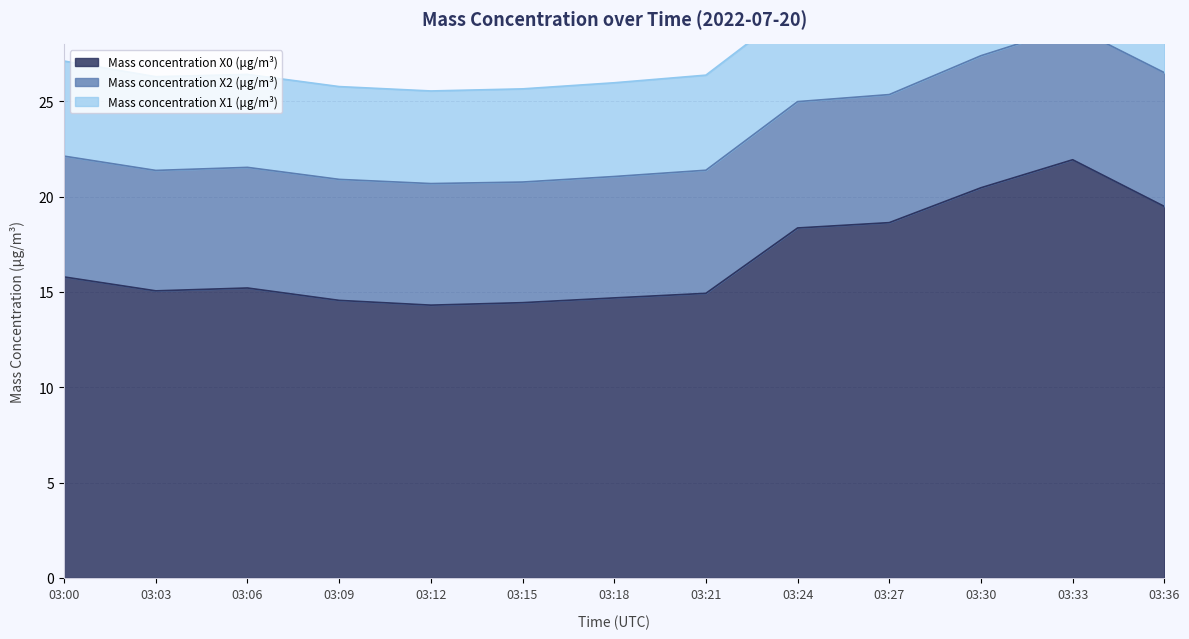

Reading left to right, what are all the values shown in this chart?

Mass concentration X0 (μg/m³): 03:00=15.8	03:03=15.1	03:06=15.2	03:09=14.6	03:12=14.3	03:15=14.4	03:18=14.7	03:21=14.9	03:24=18.4	03:27=18.6	03:30=20.5	03:33=21.9	03:36=19.5
Mass concentration X2 (μg/m³): 03:00=6.3	03:03=6.3	03:06=6.3	03:09=6.3	03:12=6.4	03:15=6.3	03:18=6.4	03:21=6.5	03:24=6.6	03:27=6.7	03:30=6.9	03:33=7.0	03:36=7.0
Mass concentration X1 (μg/m³): 03:00=5.0	03:03=4.9	03:06=4.9	03:09=4.9	03:12=4.9	03:15=4.9	03:18=4.9	03:21=5.0	03:24=5.0	03:27=5.1	03:30=5.2	03:33=5.2	03:36=5.2